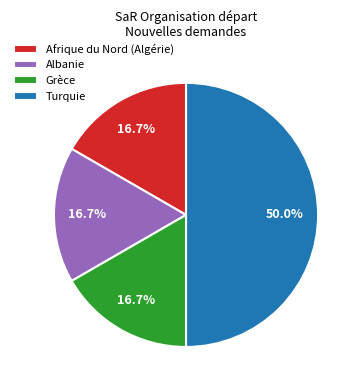

Do Afrique du Nord (Algérie) and Grèce together represent more than half of the pie?

No